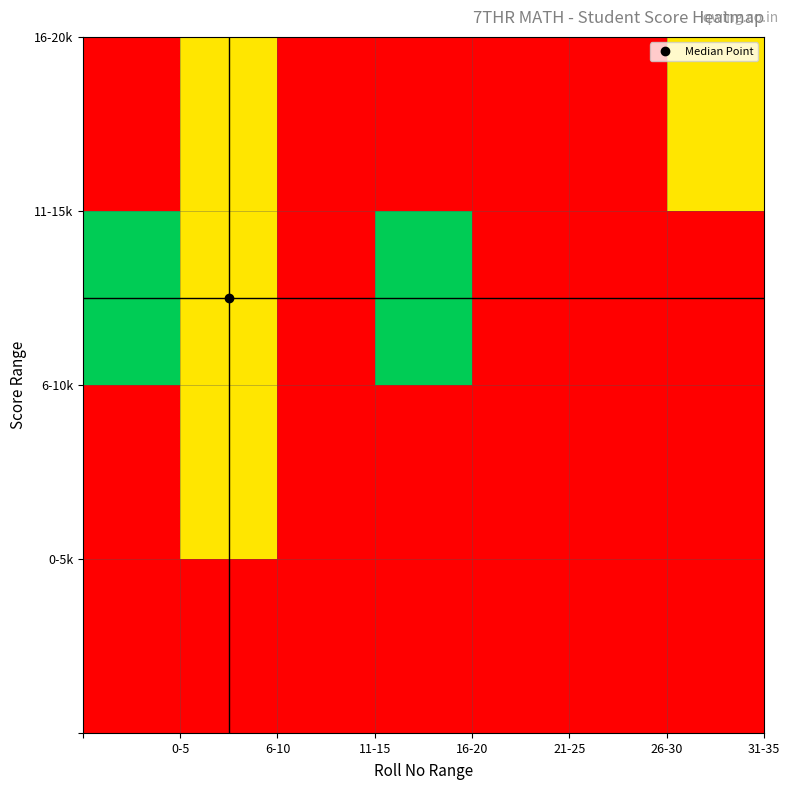

What is the greatest value displayed?

100